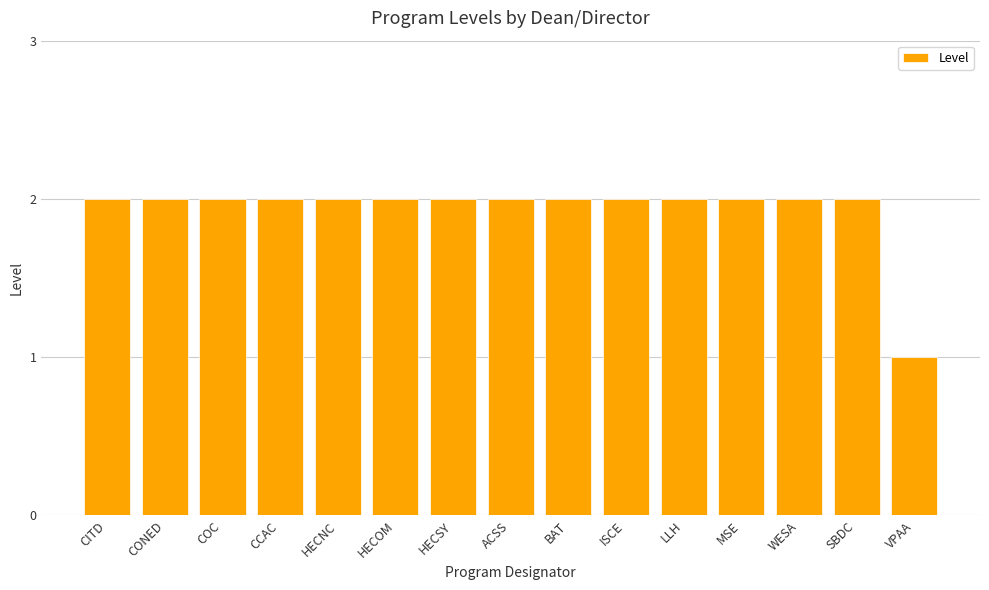

The value at CCAC is 2. True or false?

True